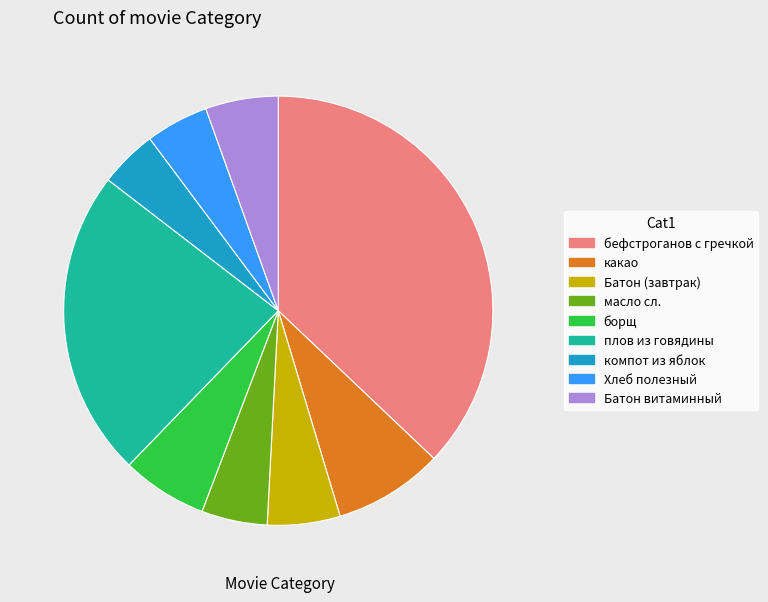

Which category has the biggest portion of the pie?

бефстроганов с гречкой